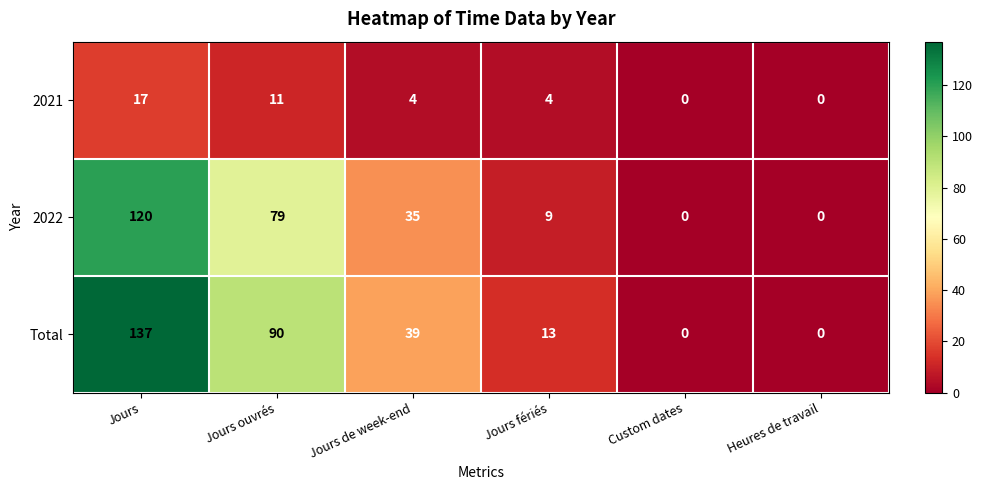

Which series has the largest total across all categories?

Total